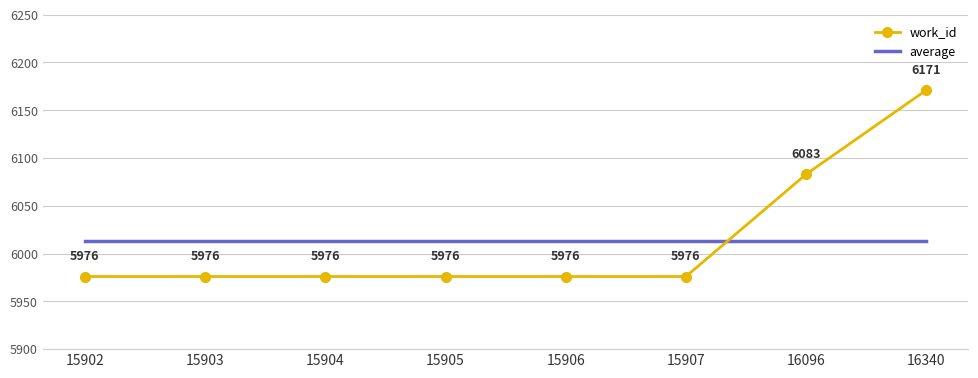

What is the greatest value displayed?

6171.0